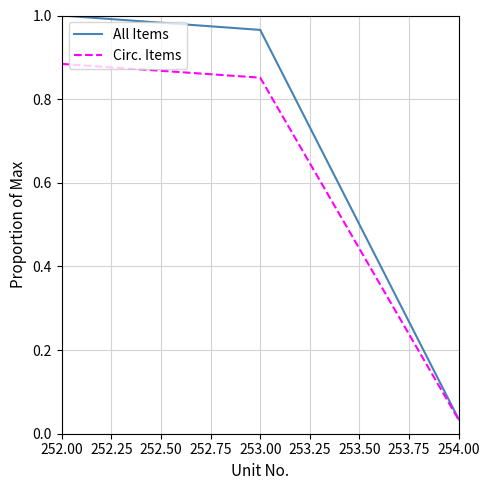

What is the sum of all All Items values?

2.0